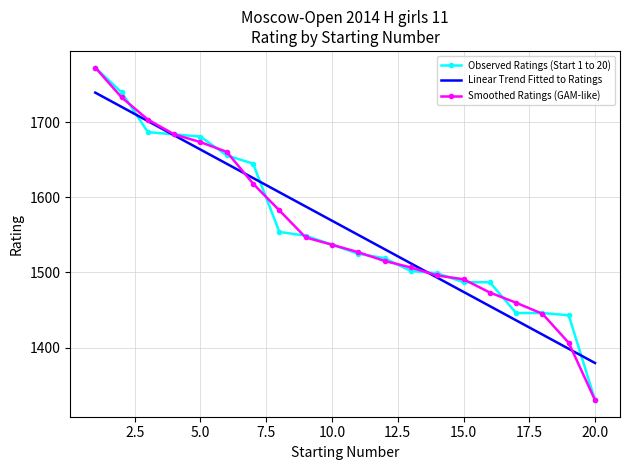

What is the maximum value for Linear Trend Fitted to Ratings?

1739.6